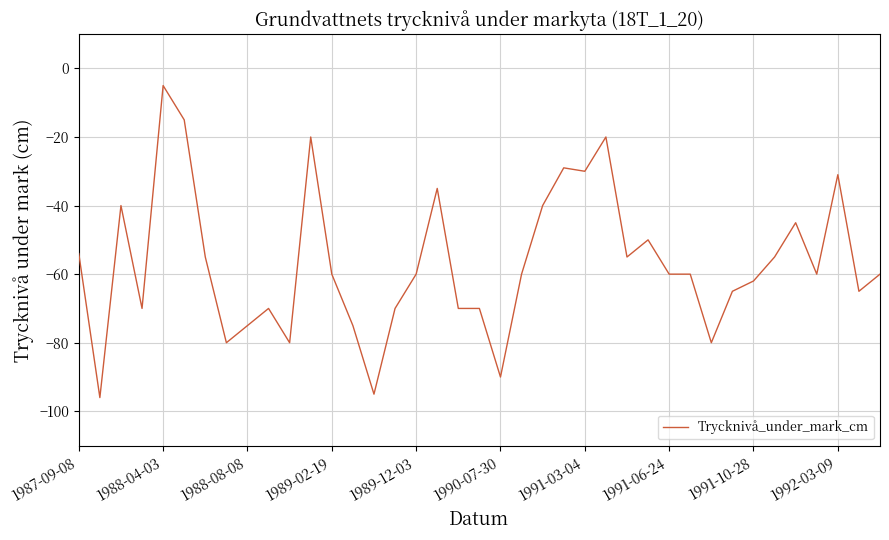

What is the difference between the maximum and minimum values?

91